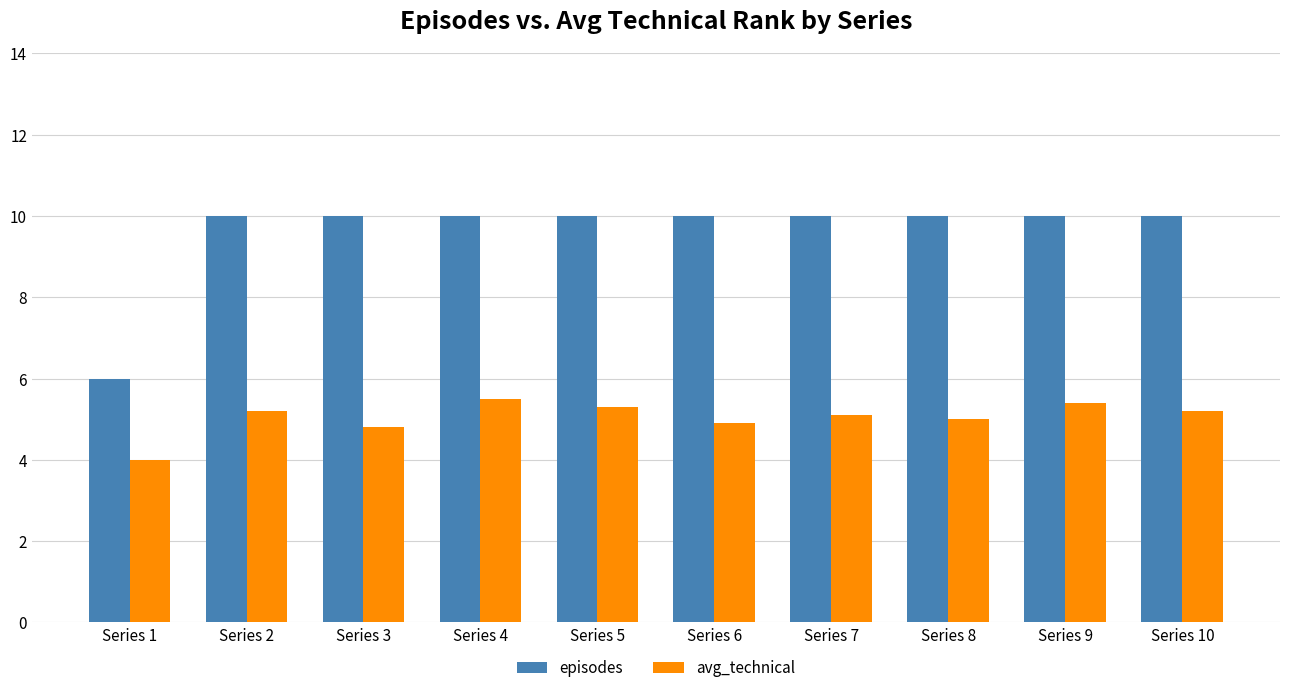

Is it true that avg_technical equals 5.2 at Series 2?

True